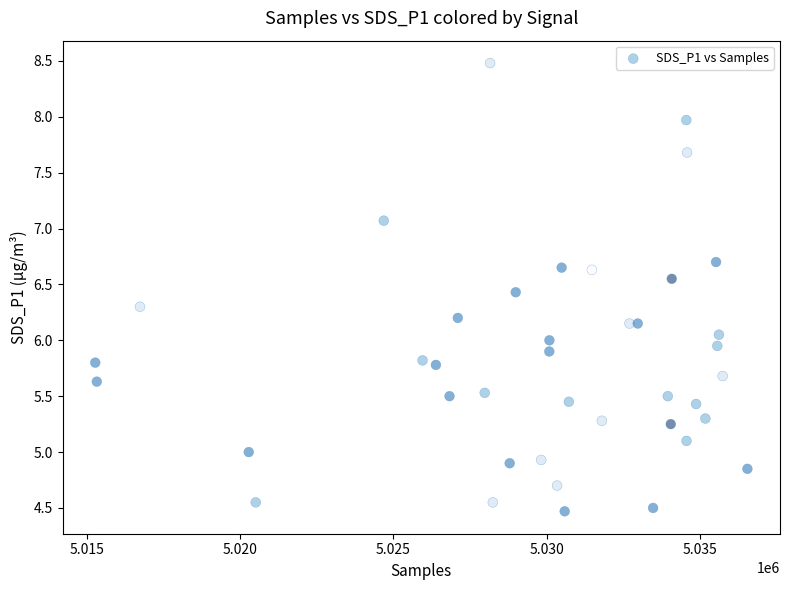

What is the range of Y values (max minus min)?

4.0